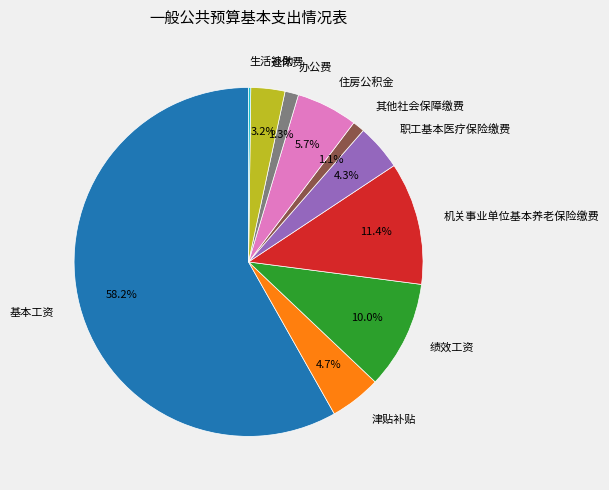

What is the largest slice in the pie chart?

基本工资